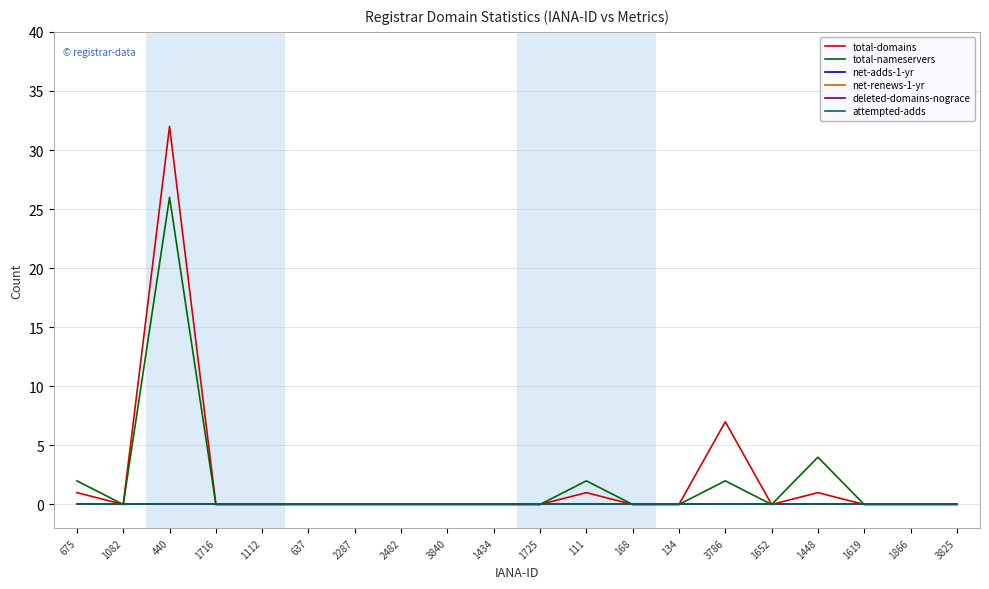

The value of total-domains at 1448 is 2. True or false?

False